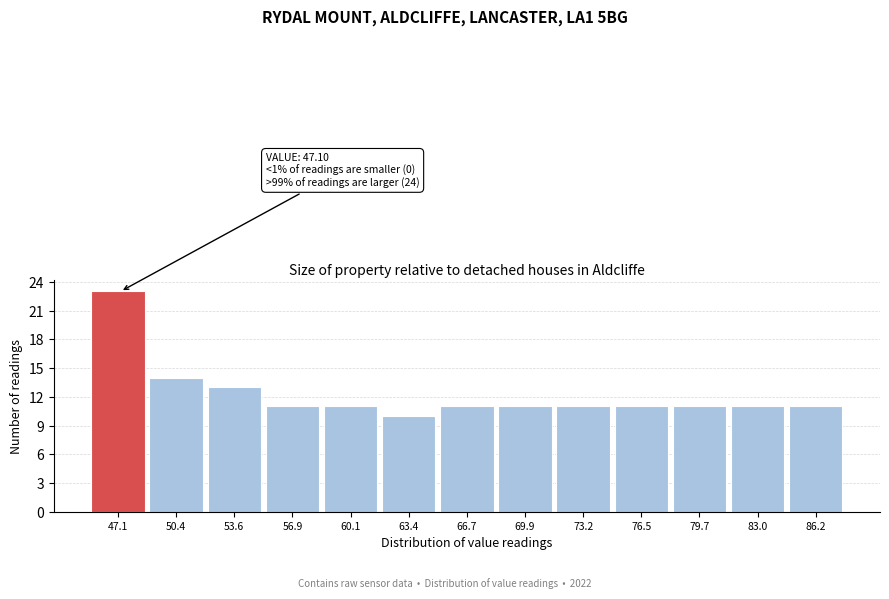

Reading left to right, what are all the values shown in this chart?

23	14	13	11	11	10	11	11	11	11	11	11	11